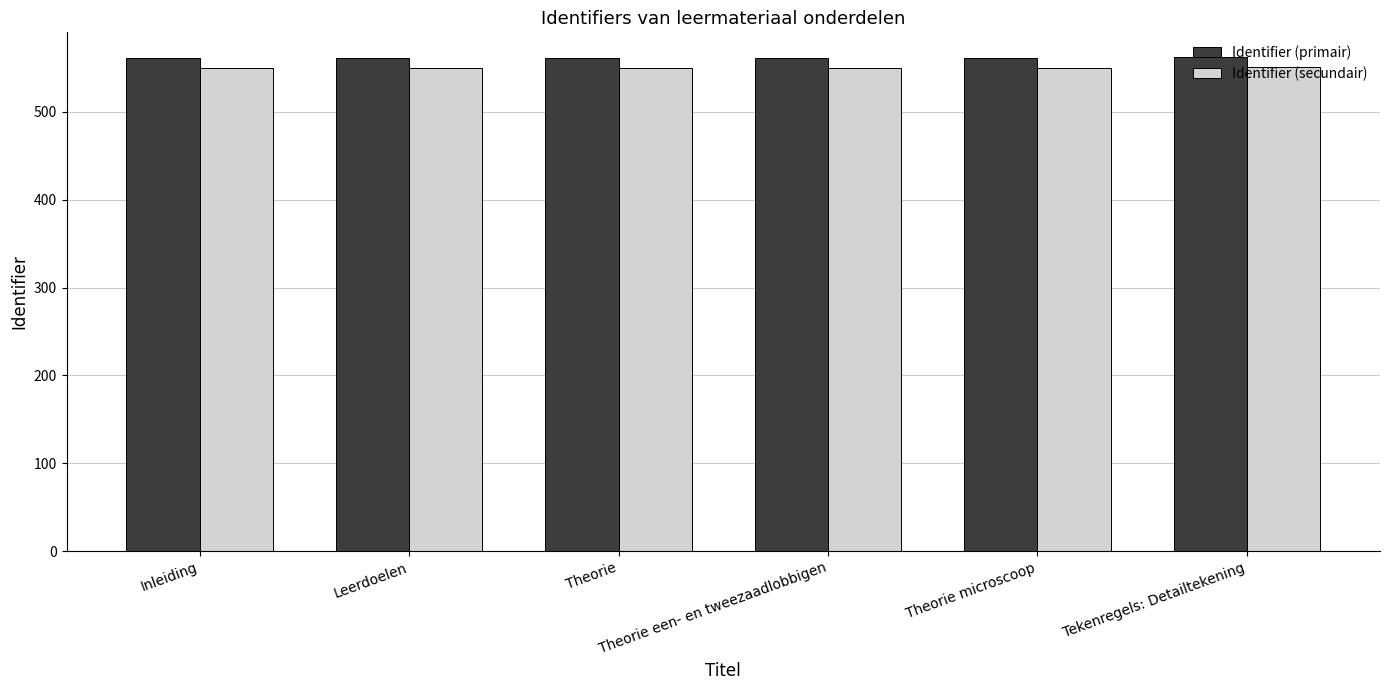

What position from the left is Inleiding?

1